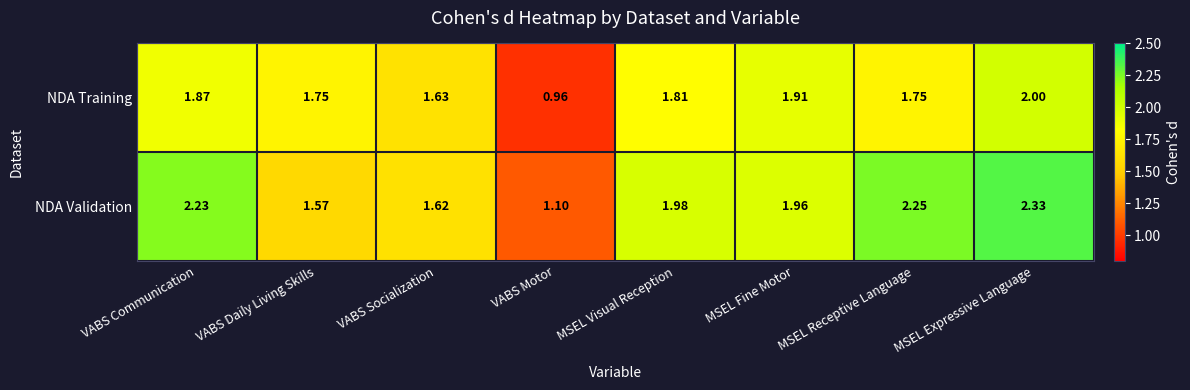

What is the difference between the highest and lowest values at VABS Daily Living Skills?

0.2